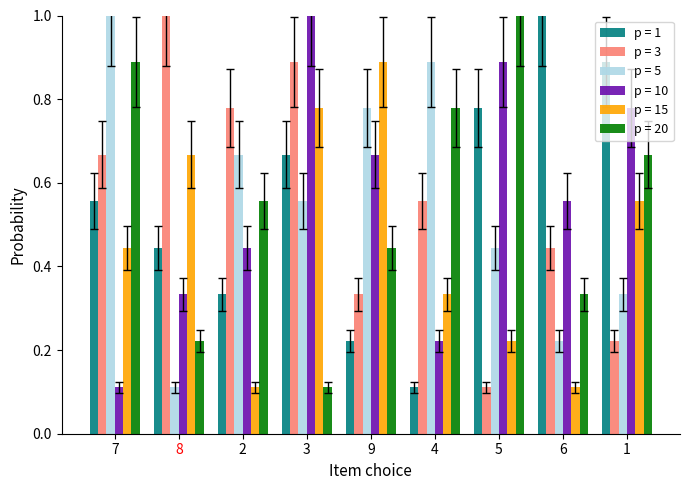

What position from the left is 4?

6